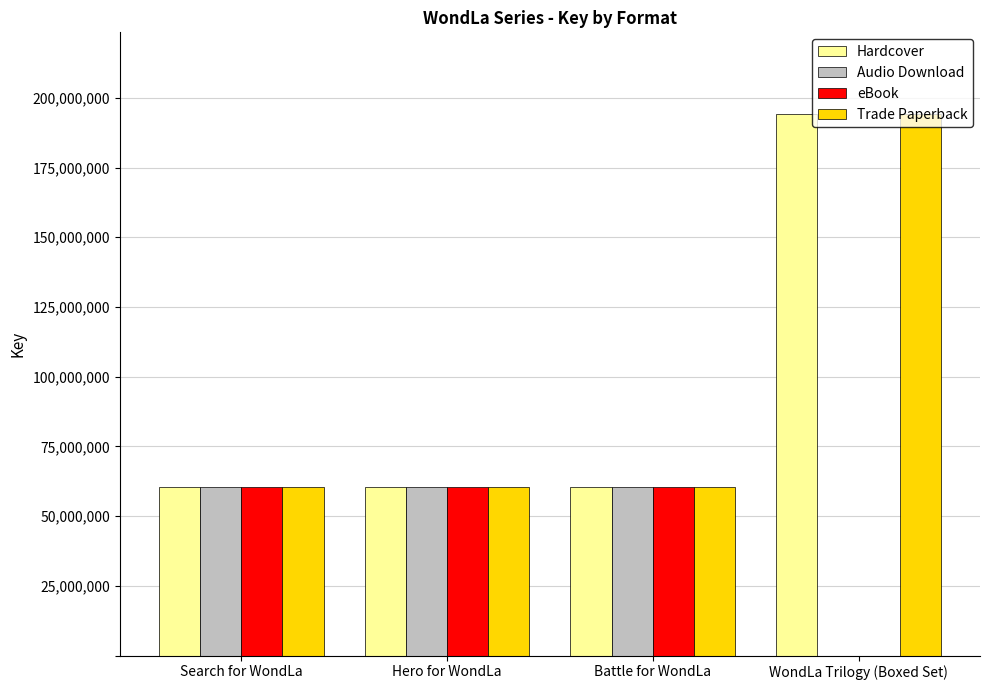

Does the chart contain any negative values?

No